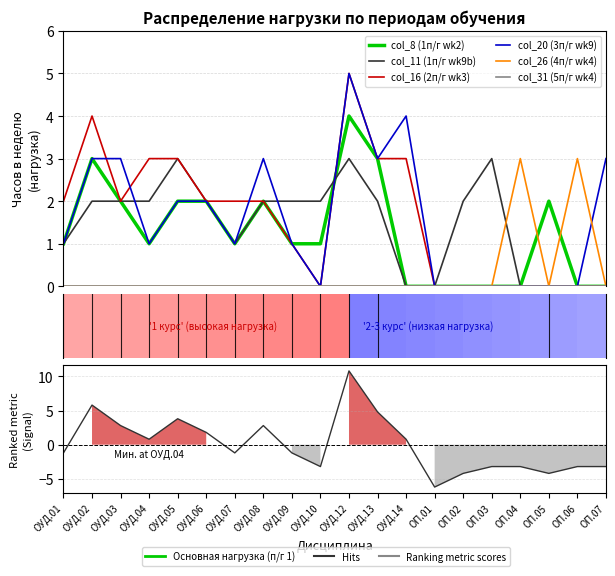

Does the chart display data point markers on the line(s)?

No